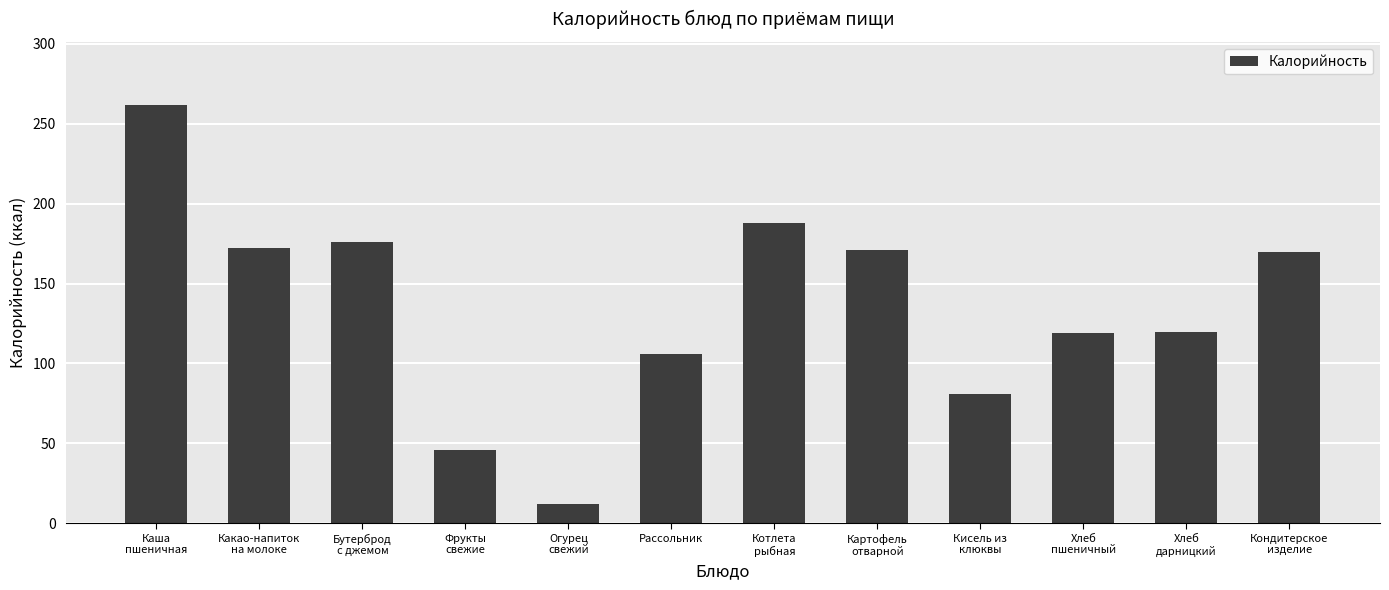

How many categories are shown in the chart?

12